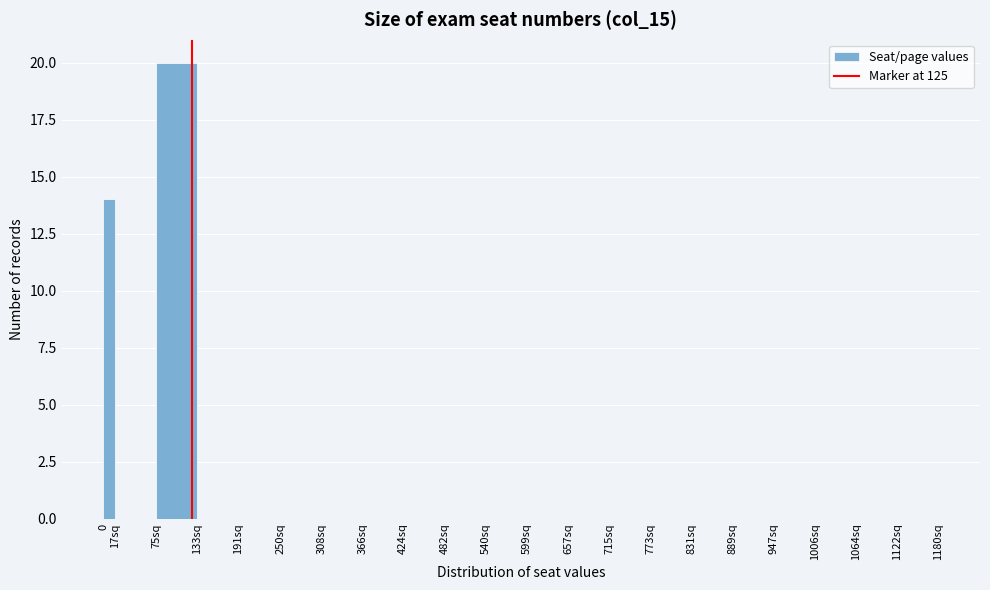

Reading right to left, list all the values displayed in this chart.

1122sq=0	1064sq=0	1006sq=0	947sq=0	889sq=0	831sq=0	773sq=0	715sq=0	657sq=0	599sq=0	540sq=0	482sq=0	424sq=0	366sq=0	308sq=0	250sq=0	191sq=0	133sq=0	75sq=20	17sq=0	0=14